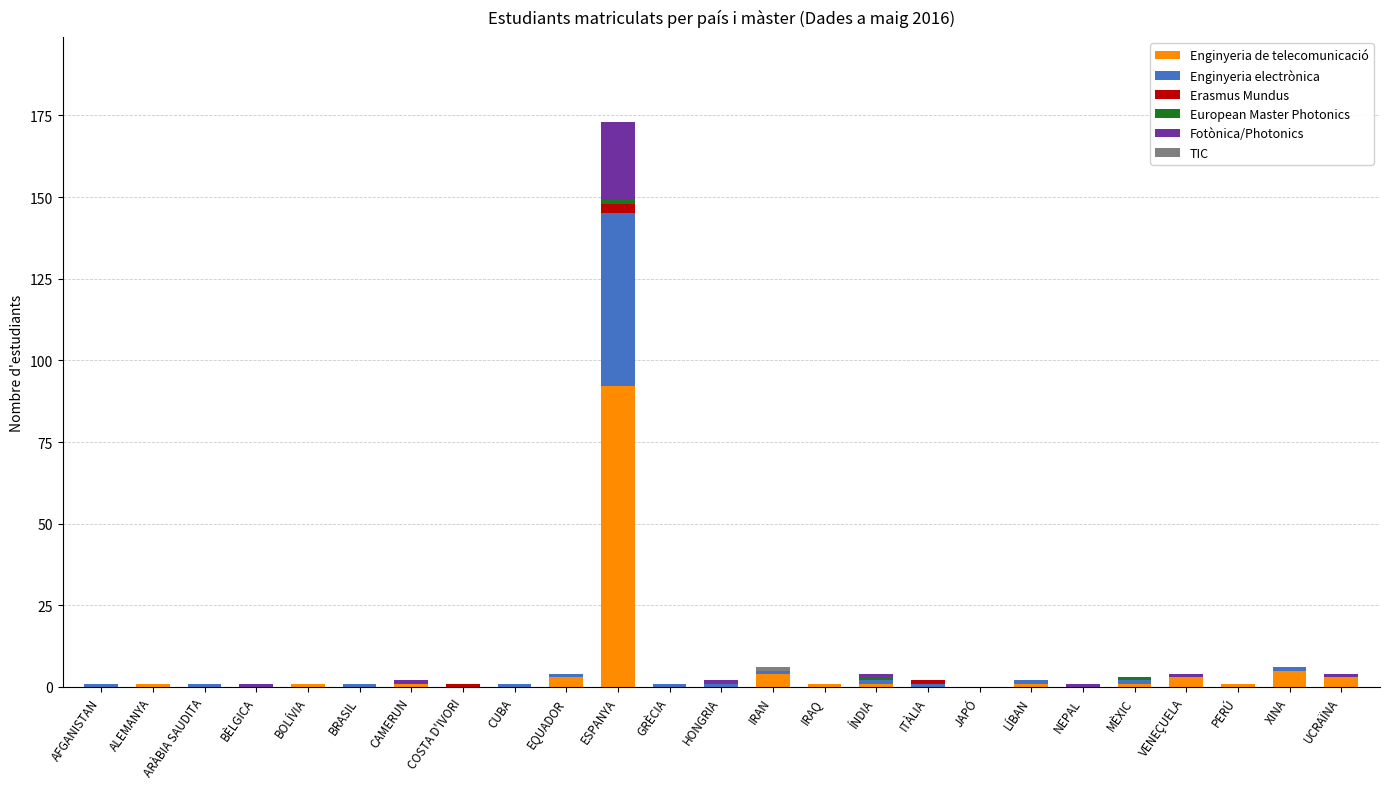

At which category is the sum across all series the highest?

ESPANYA